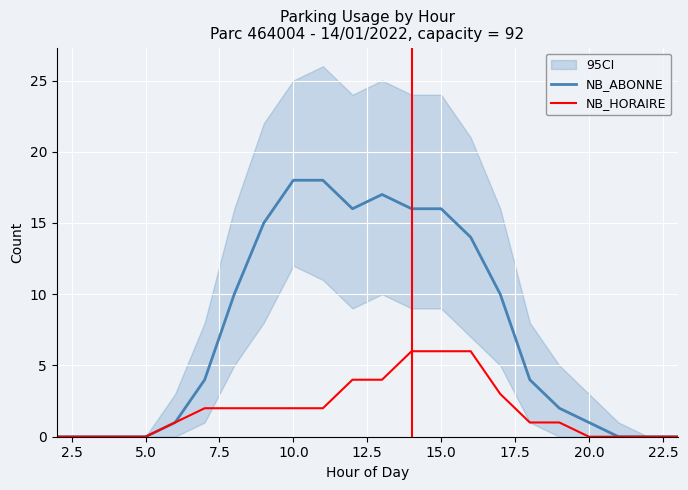

The NB_ABONNE series shows 7 at 10.0. True or false?

False